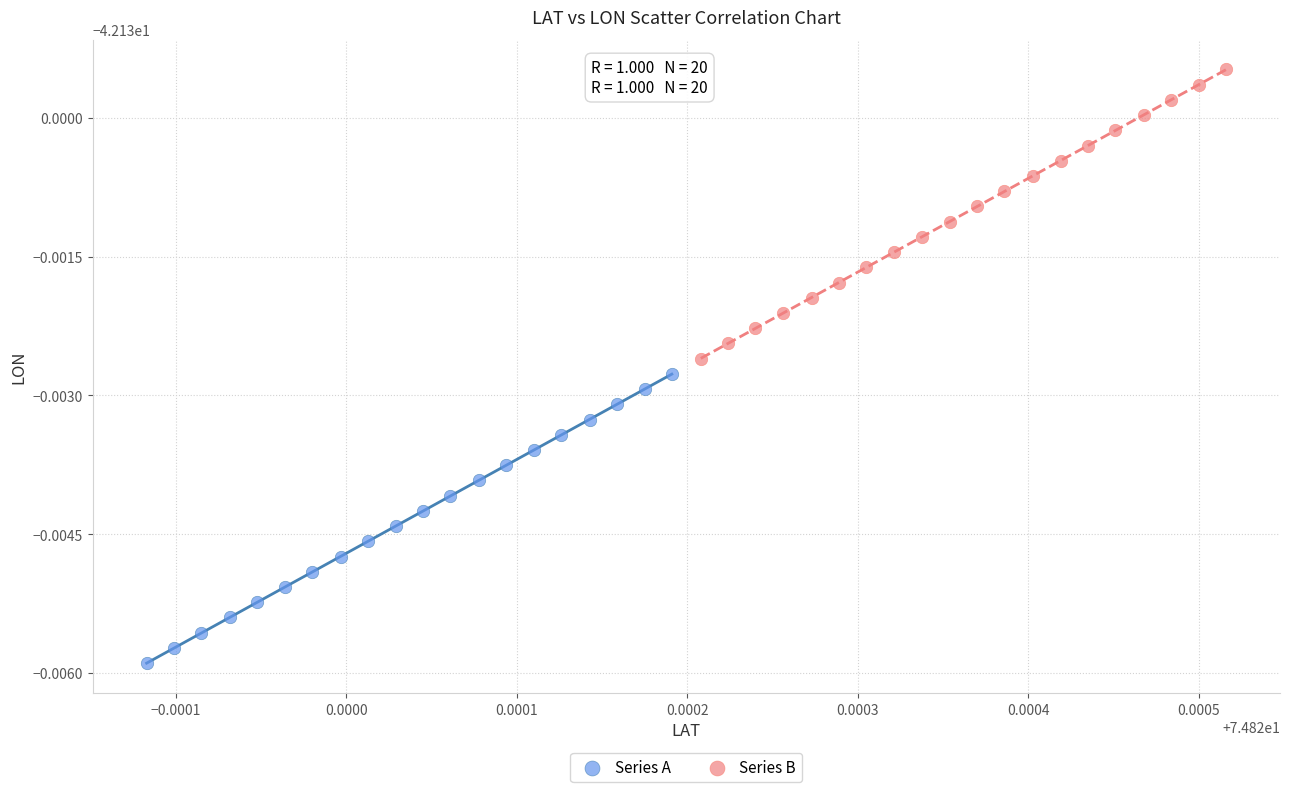

Which series reaches the minimum Y coordinate?

Series A